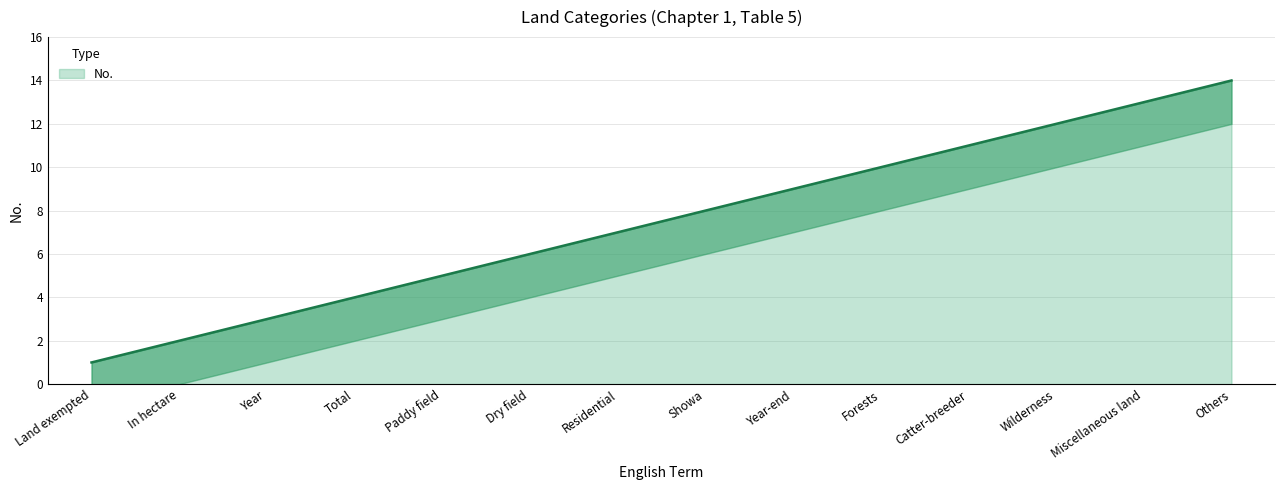

What is the smallest value displayed?

1